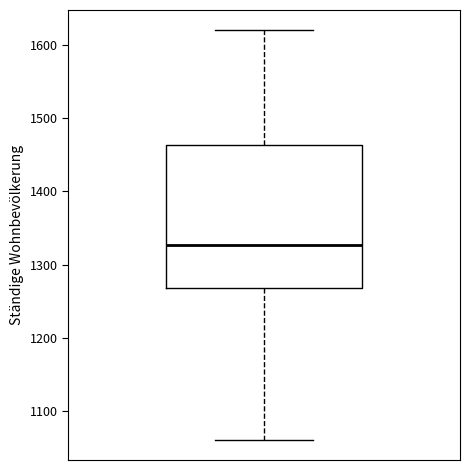

Read this box plot against the y-axis: the position of the median line, the range covered by the box, and the ends of both whiskers. The values are not printed on the chart, so give them approximately, as read against the axis.

median 1330, box 1270 to 1460, whiskers 1060 to 1620